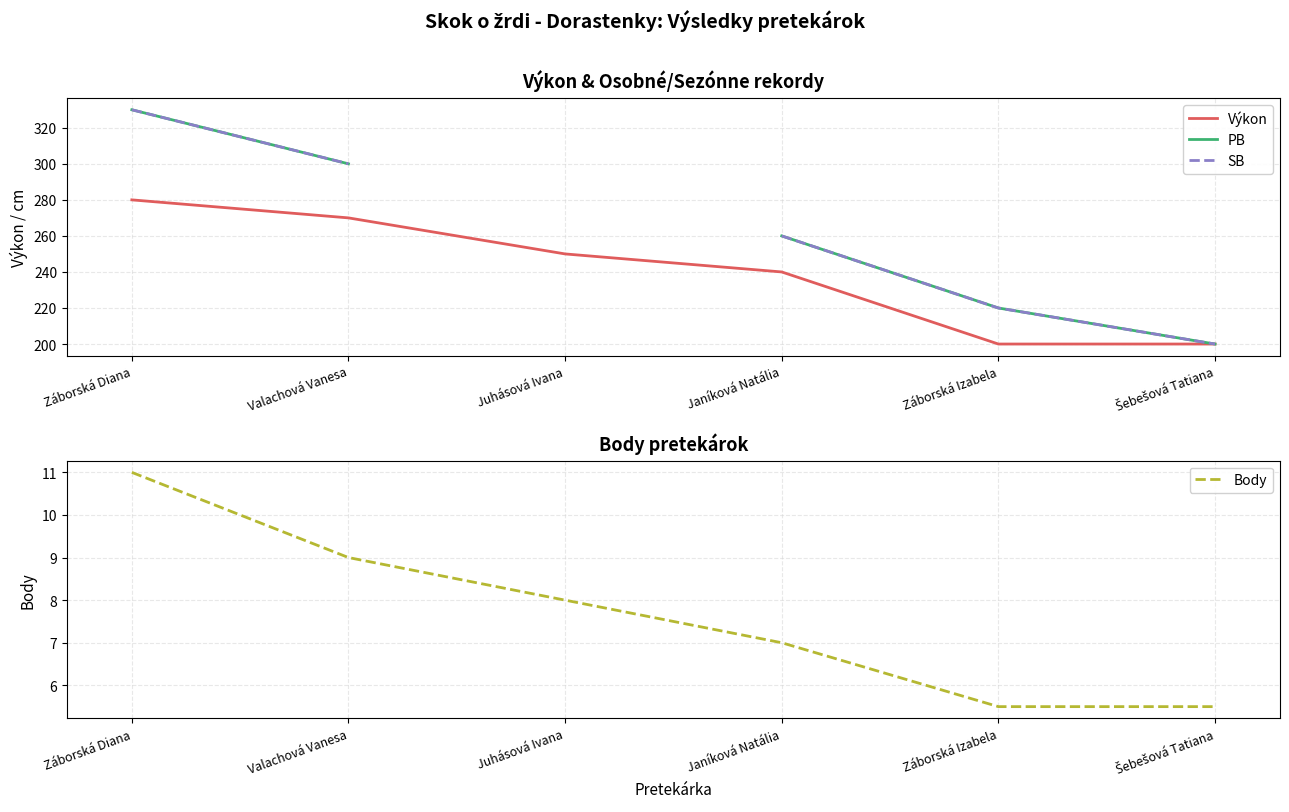

How many SB values are between 220 and 260?

2